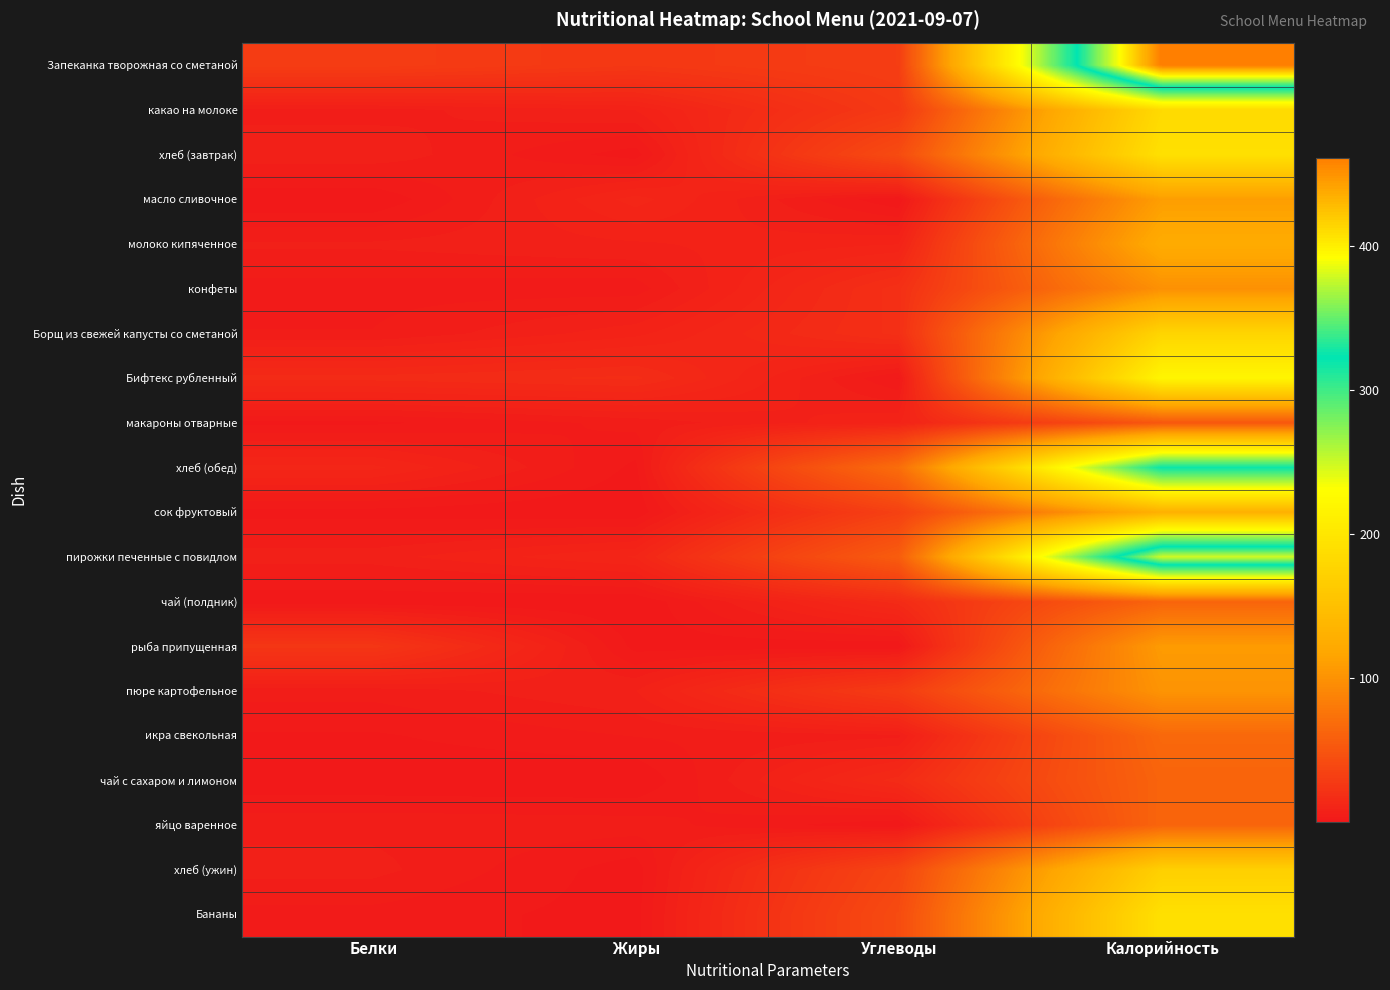

What is the maximum value shown in the chart?

461.8